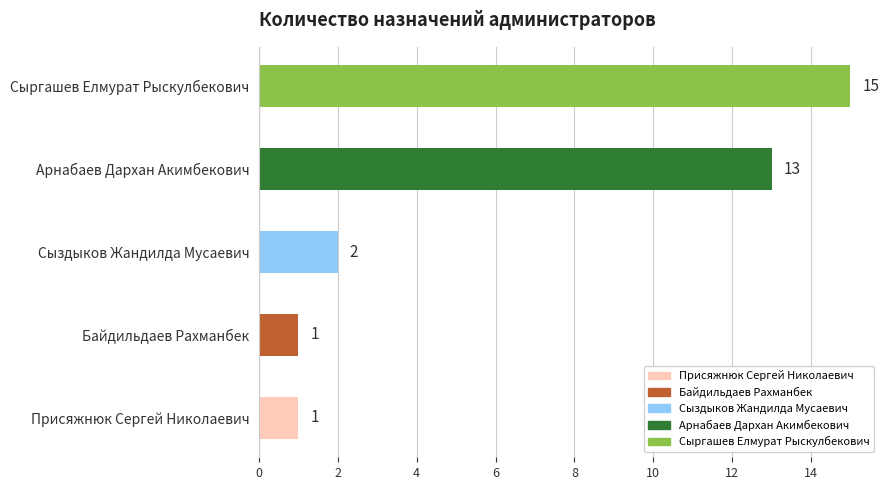

Is it true that the value at Присяжнюк Сергей Николаевич is 1?

True